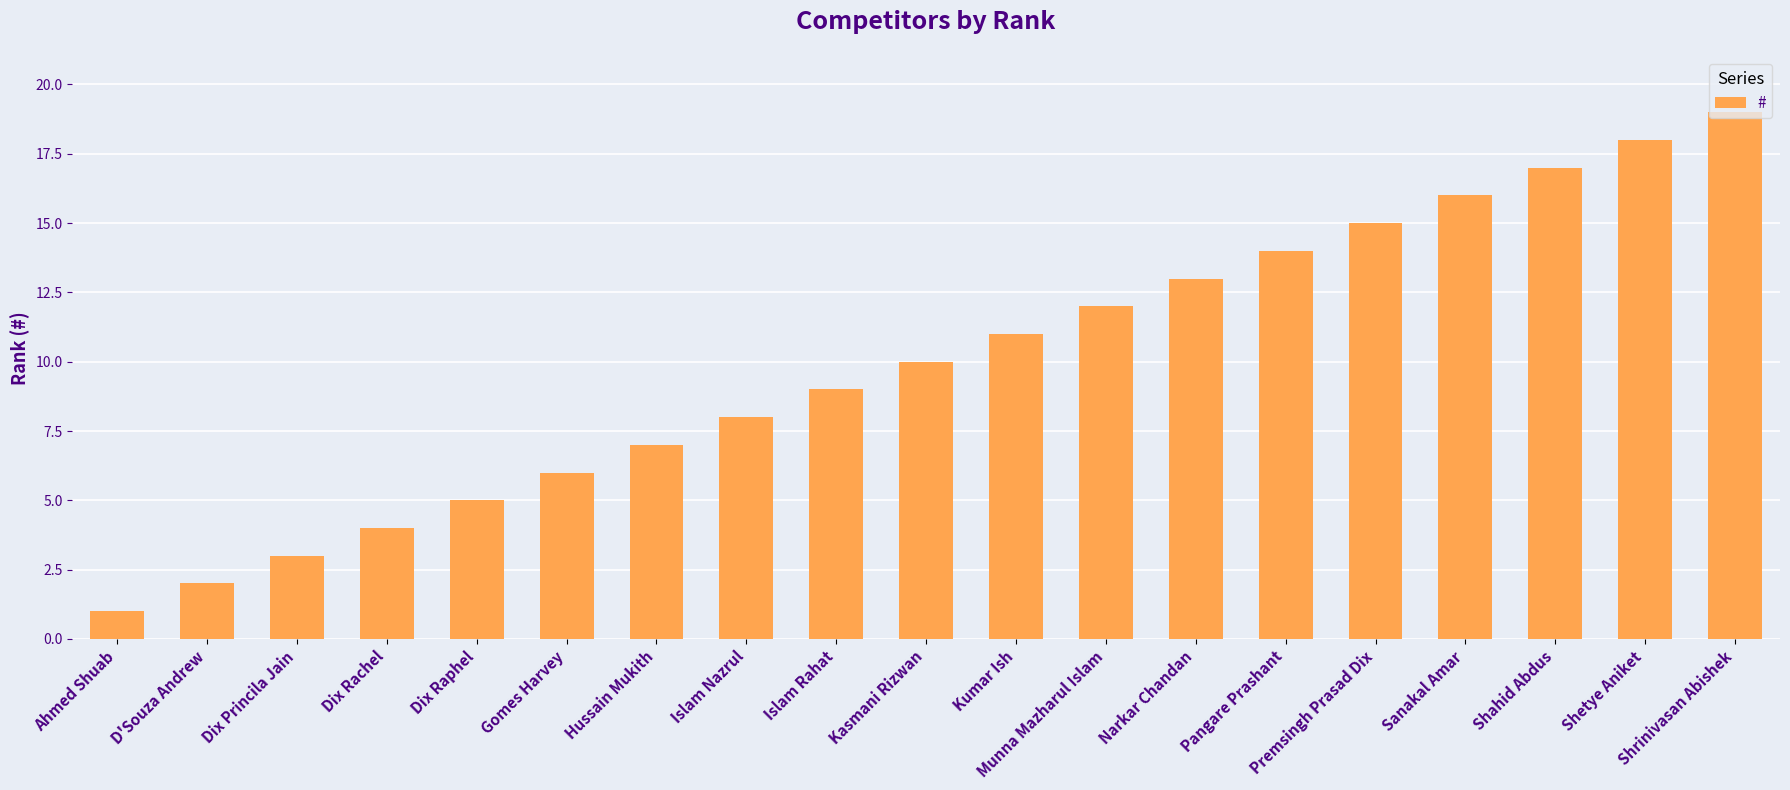

What is the value of the 15th bar from the left?

15